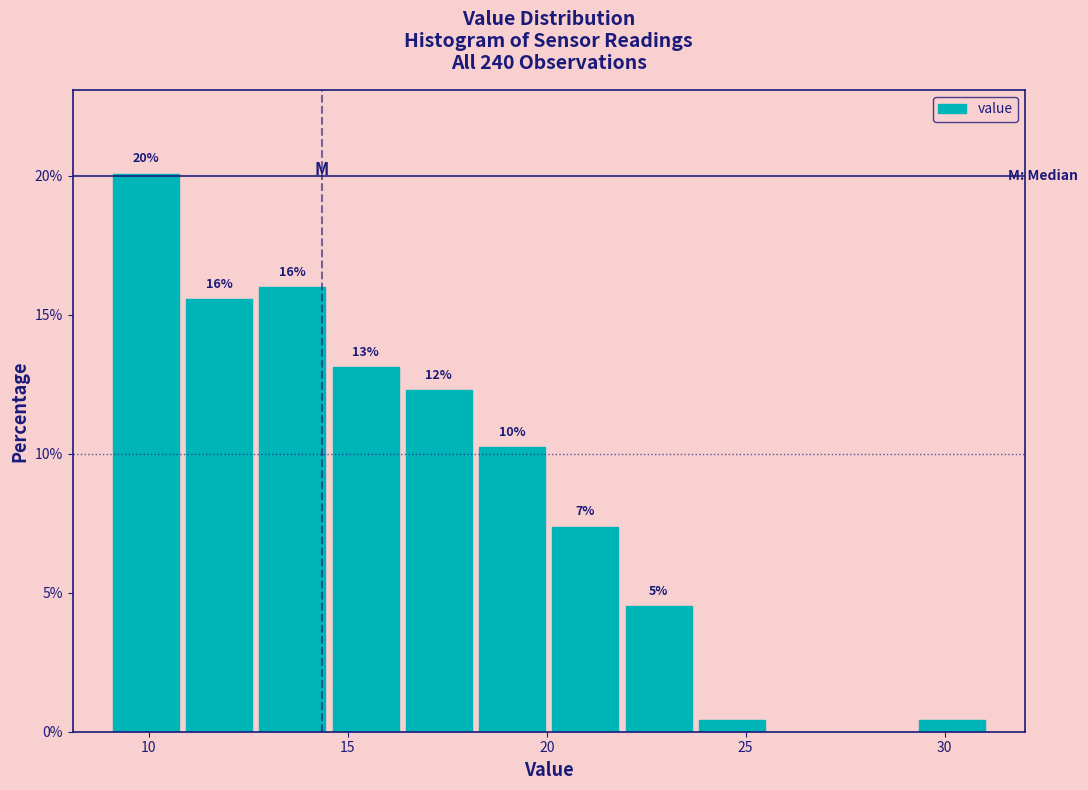

Around what value on the x-axis is the tallest bar? Give the approximate position of its centre, as read against the axis.

10.0